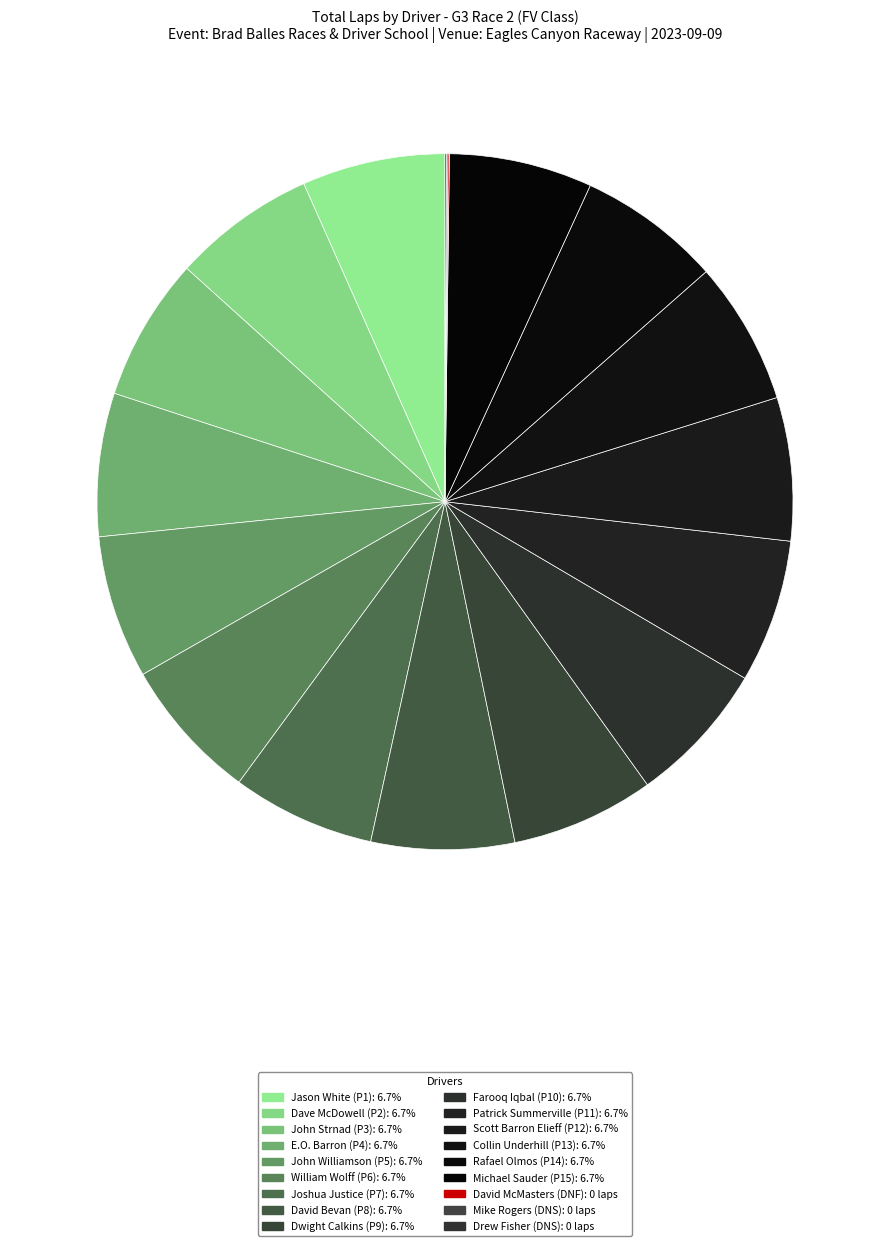

What is the total percentage of Joshua Justice and Dave McDowell?

13.3%